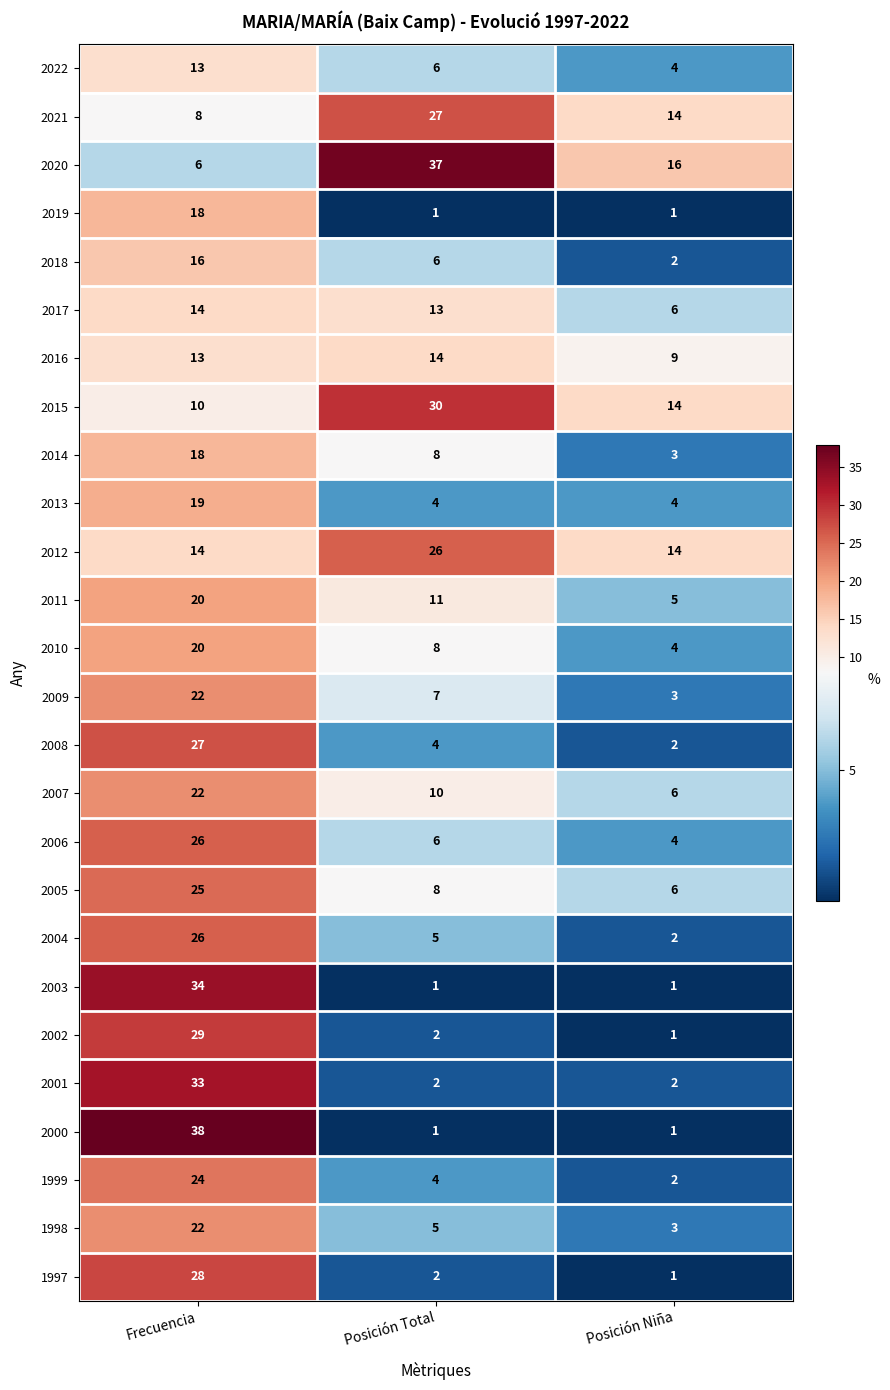

Which series has the largest total across all categories?

2020